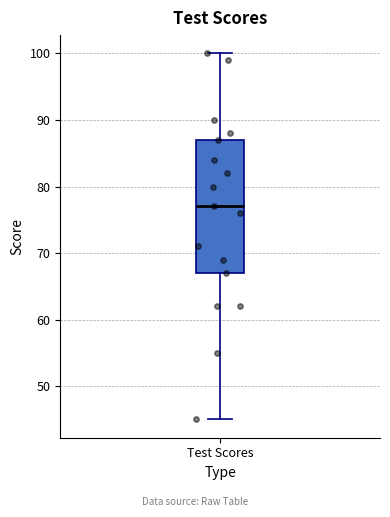

Where does the median line of the box for Test Scores sit on the y-axis? The values are not printed on the chart, so give them approximately, as read against the axis.

77